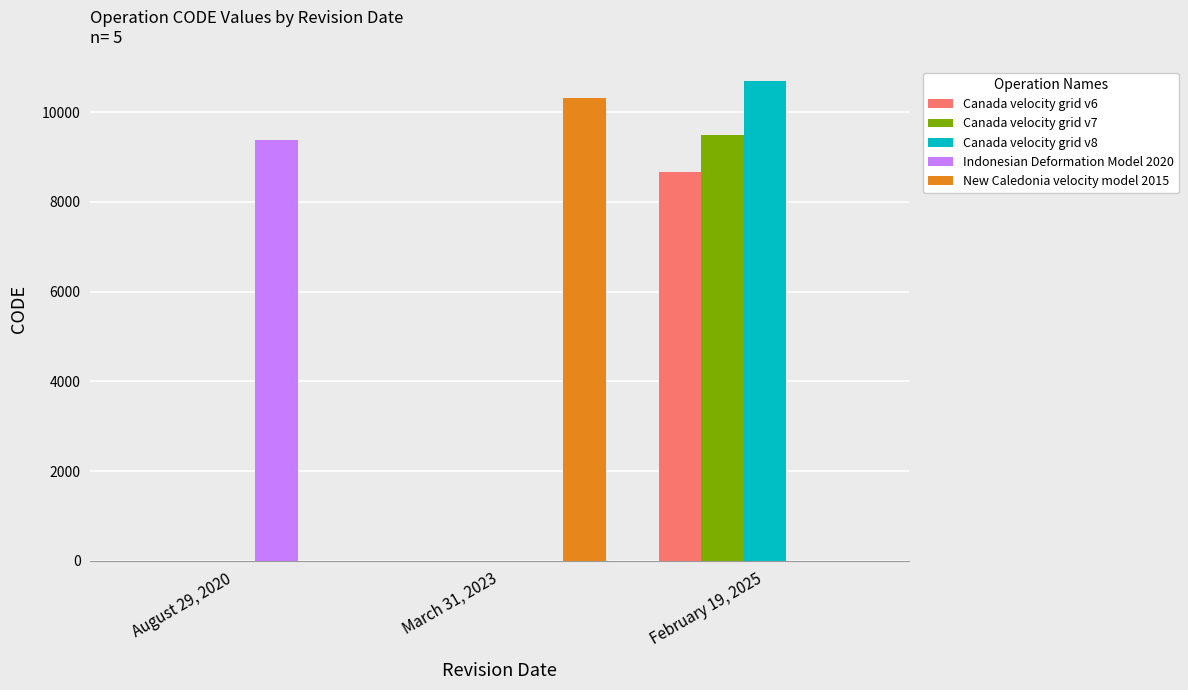

Are the bars grouped side by side (vs. stacked)?

Yes